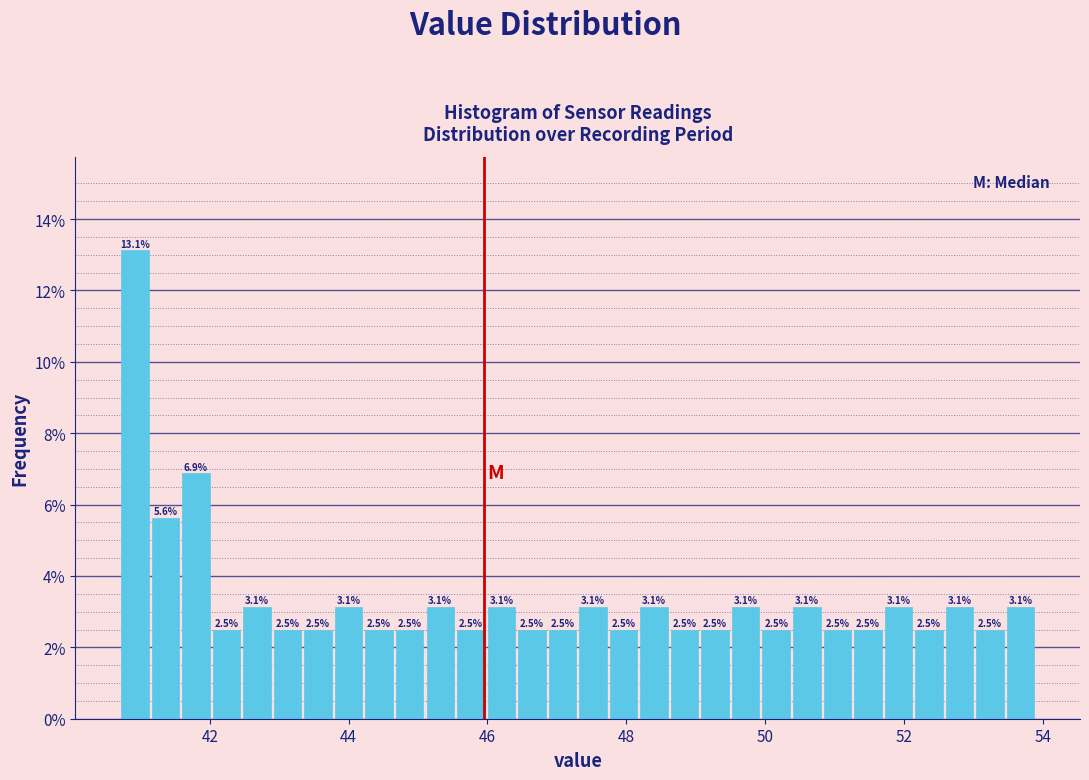

Read against the x-axis, roughly where is the centre of the tallest bar?

41.0